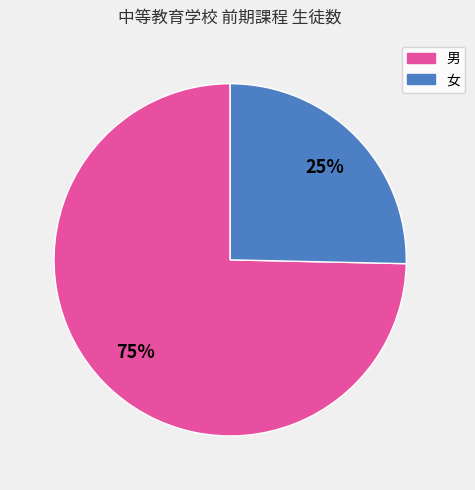

How many segments does this pie chart have?

2